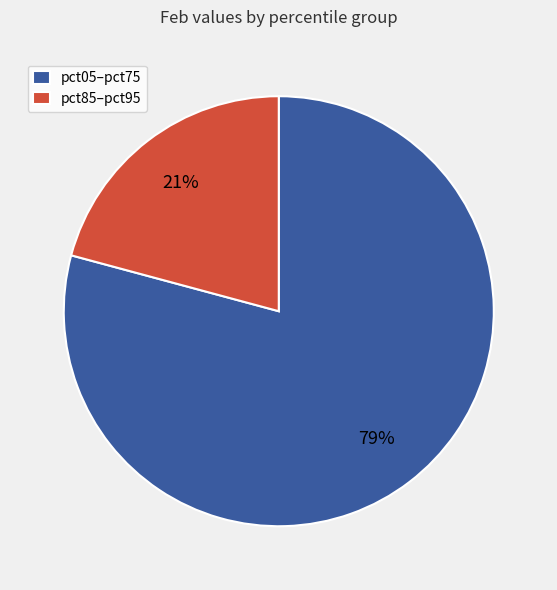

What is the largest slice in the pie chart?

pct05–pct75